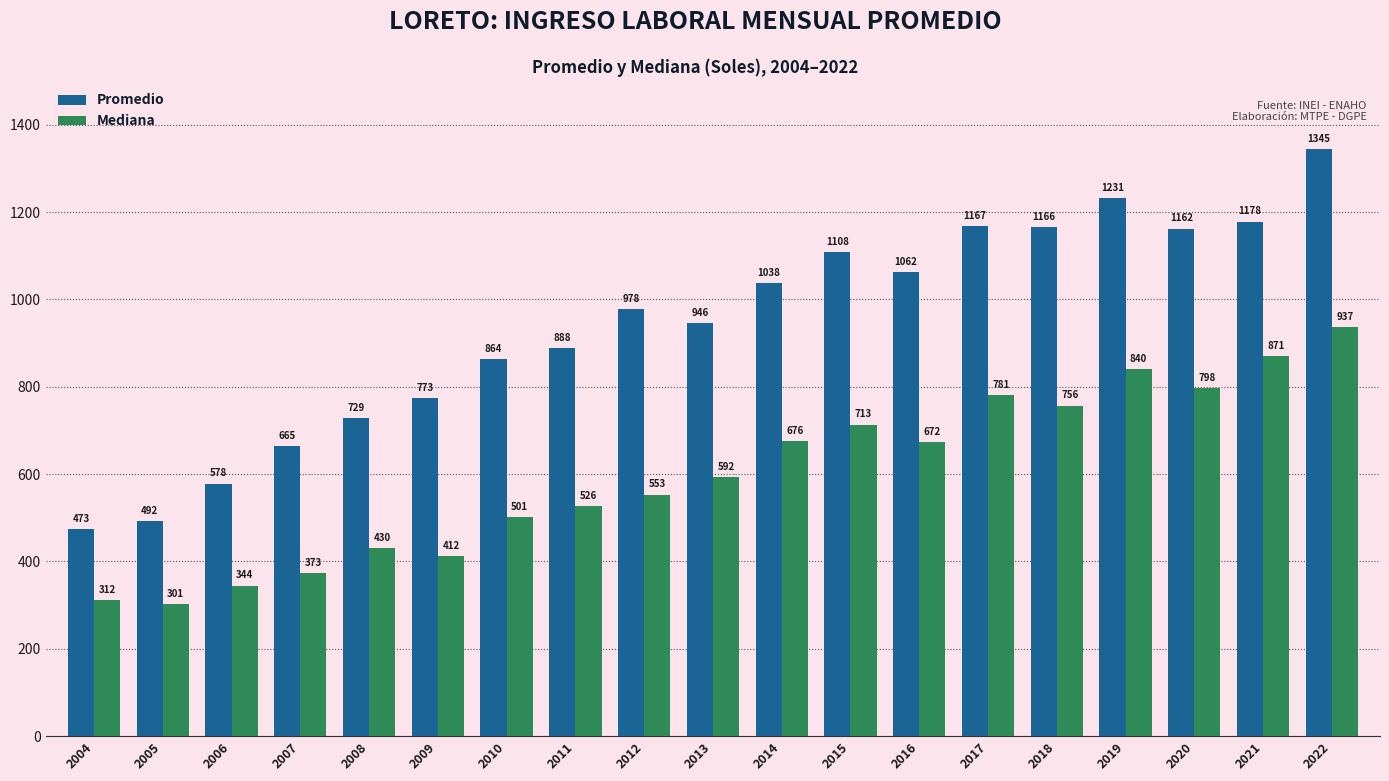

The value of Mediana at 2007 is 372.6. True or false?

True